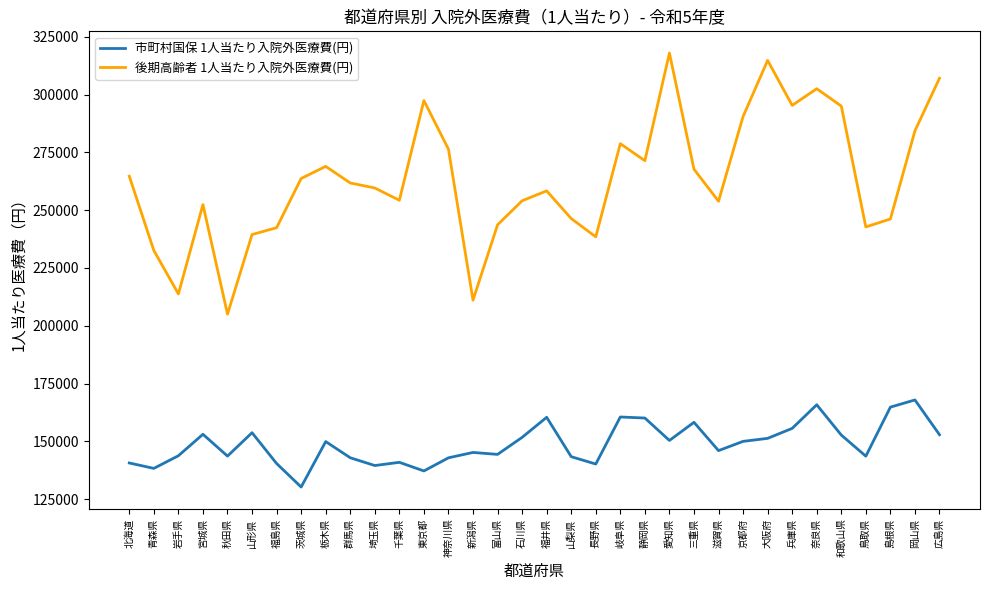

The value of 後期高齢者 1人当たり入院外医療費(円) at 和歌山県 is 295047. True or false?

True